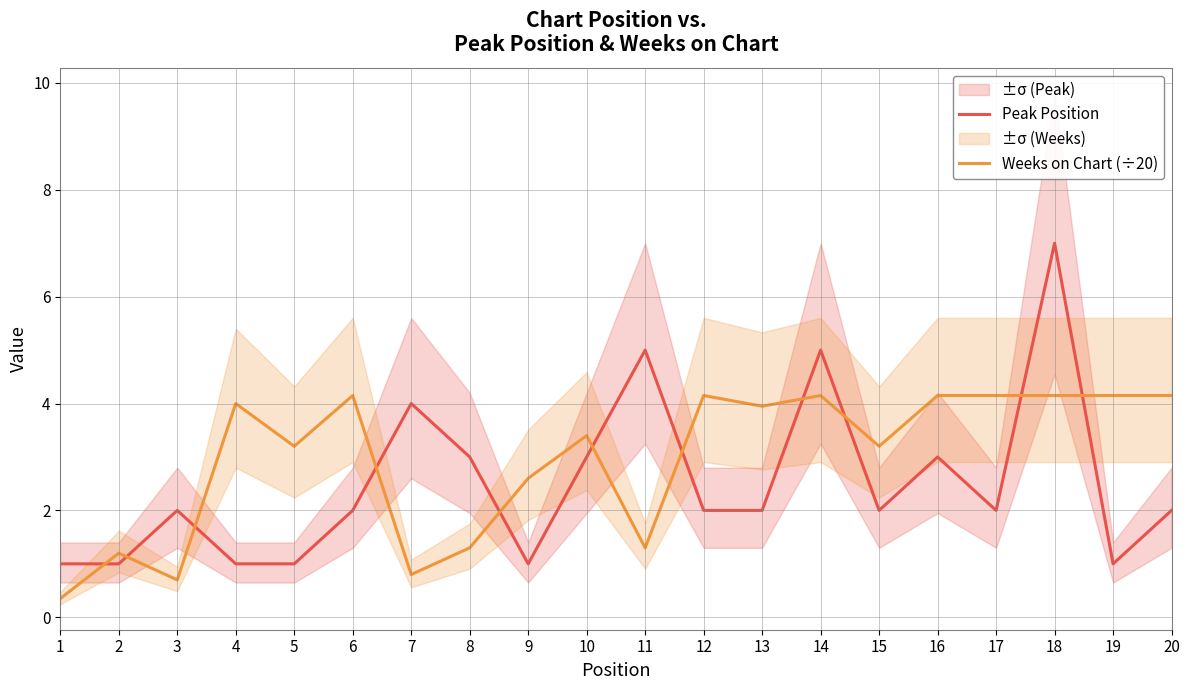

At which label is Weeks on Chart (÷20) closest to 2?

9